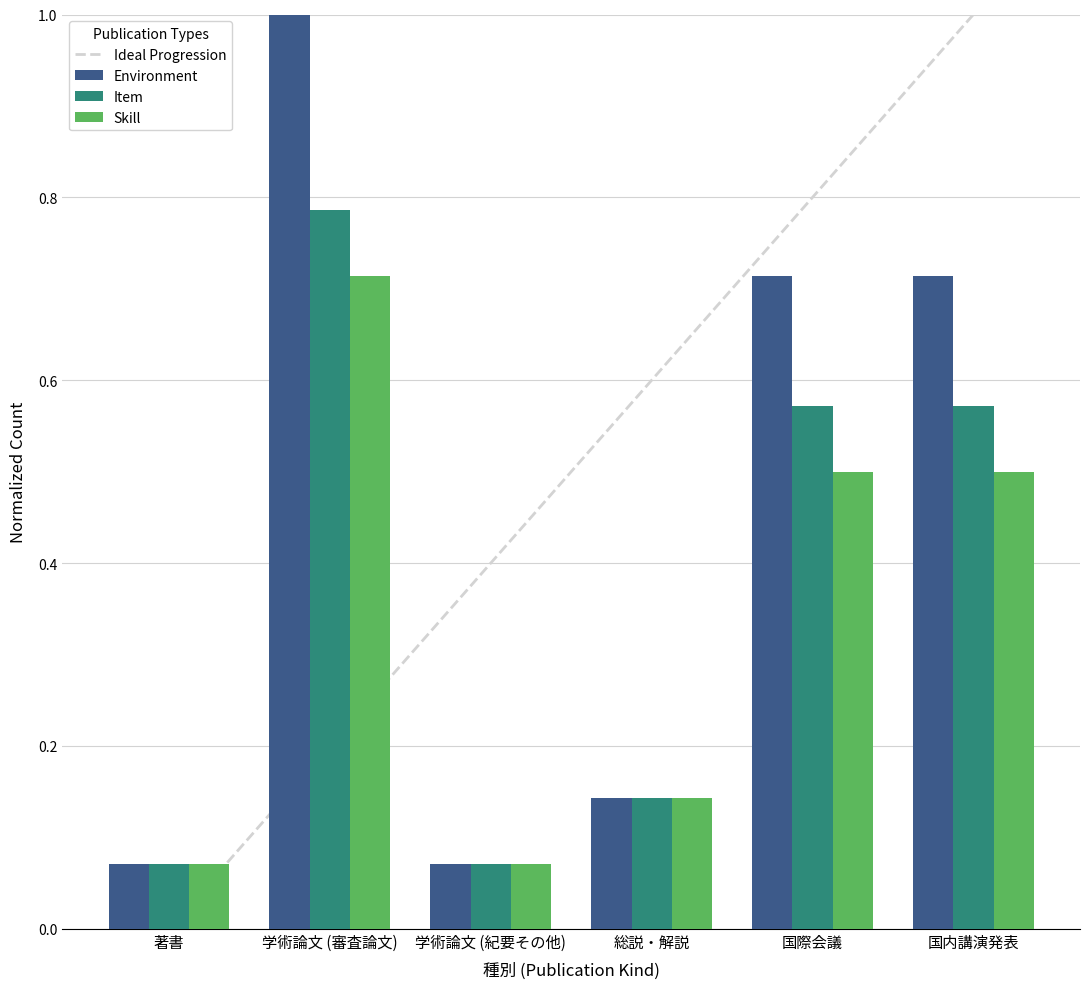

Rank the series by their average value, from highest to lowest.

Ideal Progression, Environment, Item, Skill